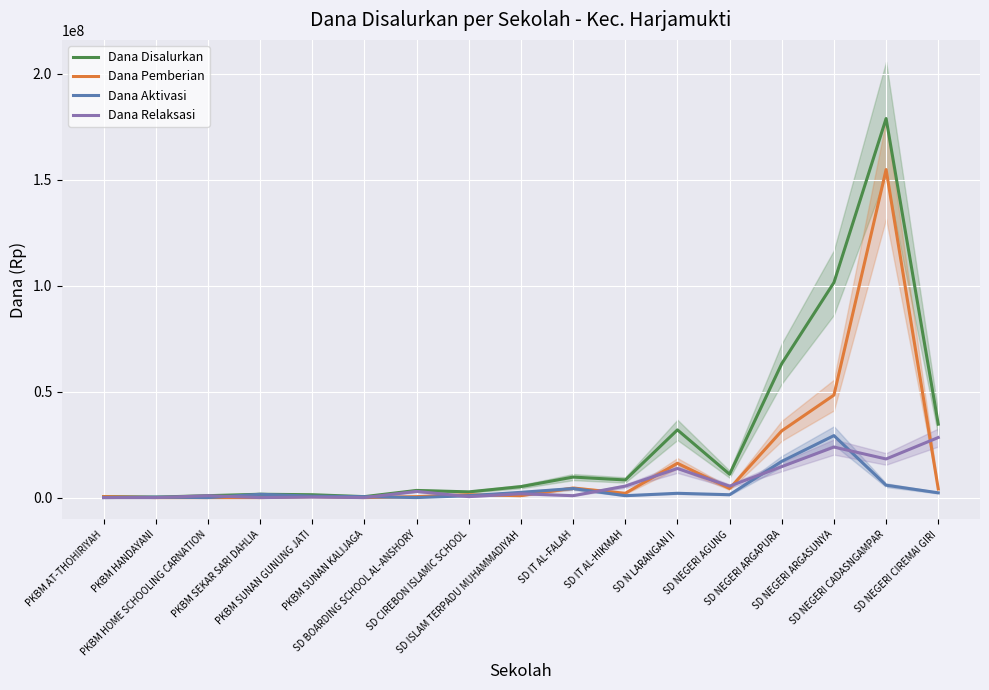

Which series has the largest total across all categories?

Dana Disalurkan